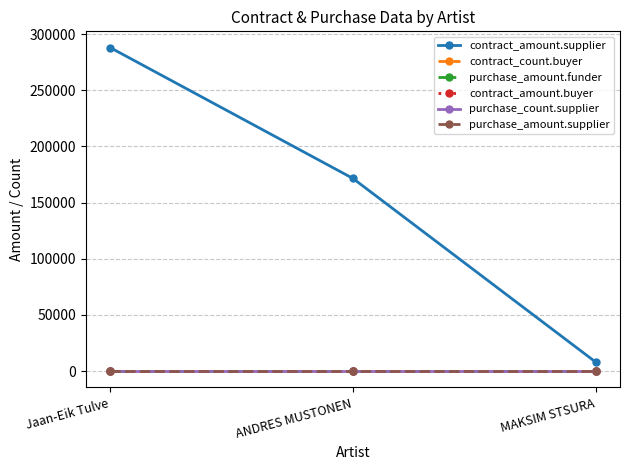

What is the total value across all series at Jaan-Eik Tulve?

288000